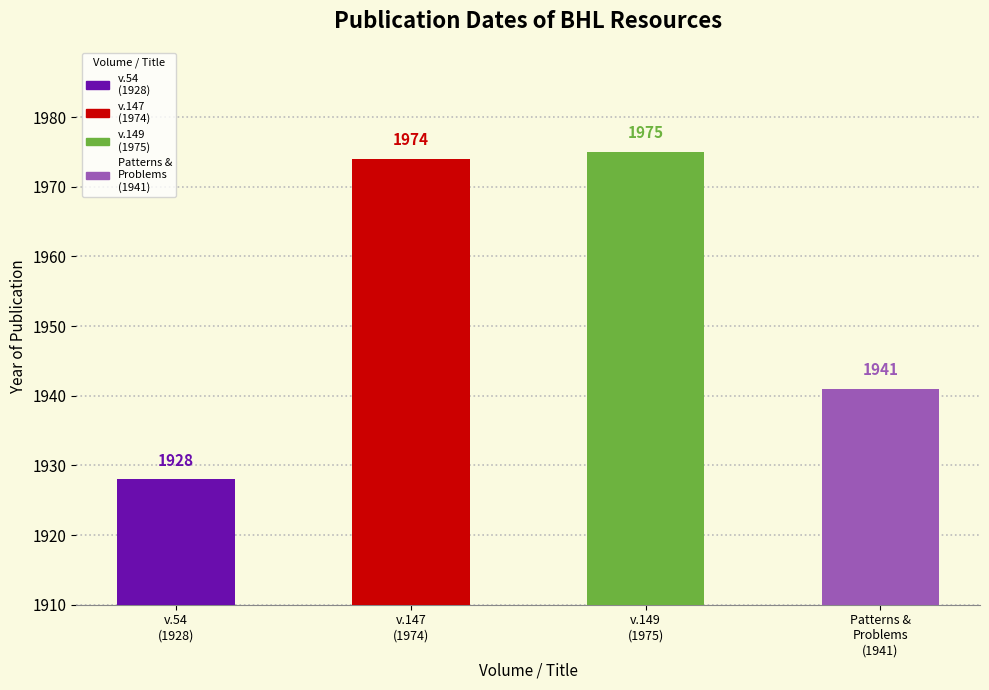

How many values are below 1974?

2